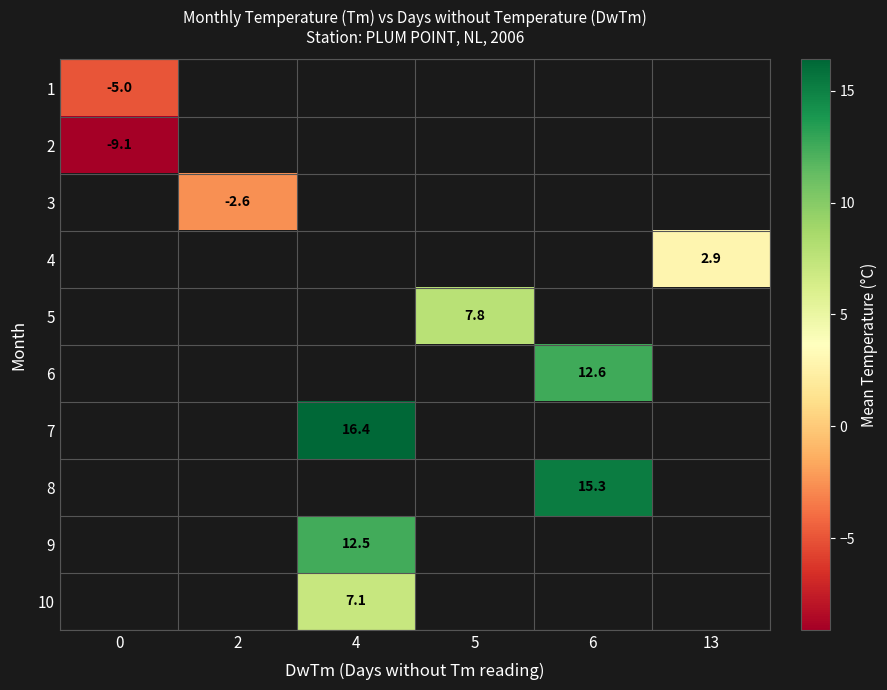

Is it true that 3 equals -4.5 at 2?

False